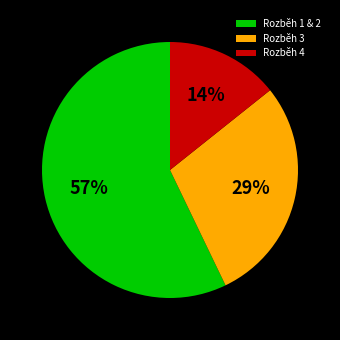

To the nearest percent, what percentage of the pie is Rozběh 1 & 2?

57%